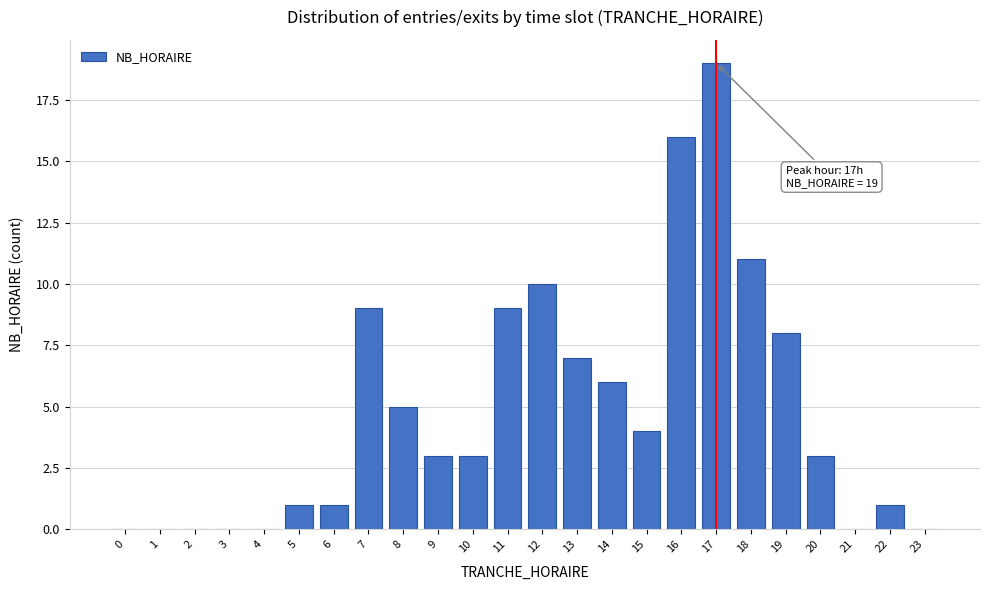

Reading left to right, transcribe all the data shown in this chart.

0=0	1=0	2=0	3=0	4=0	5=1	6=1	7=9	8=5	9=3	10=3	11=9	12=10	13=7	14=6	15=4	16=16	17=19	18=11	19=8	20=3	21=0	22=1	23=0